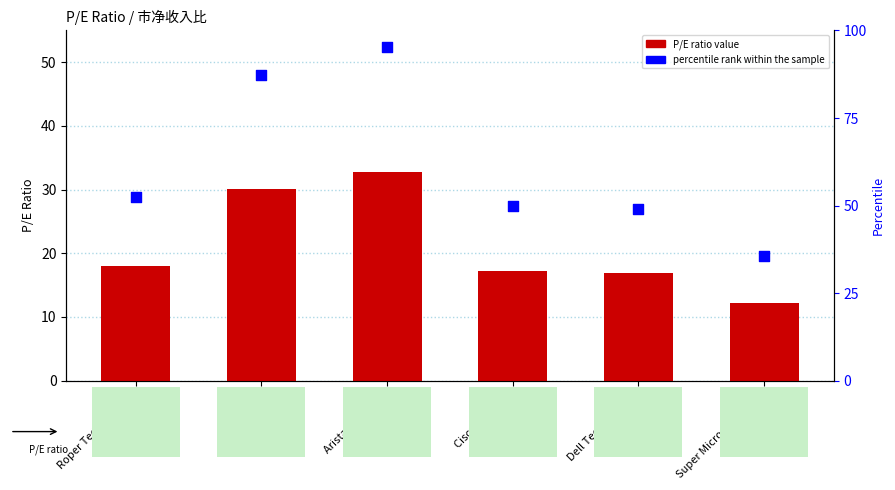

Which series contains the highest Y value?

percentile rank within the sample